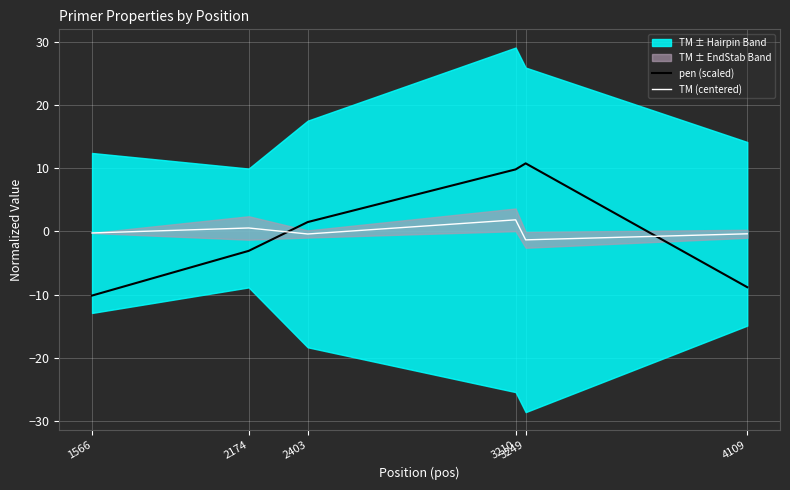

Which series ends up on top after the final intersection of TM (centered) and pen (scaled)?

TM (centered)